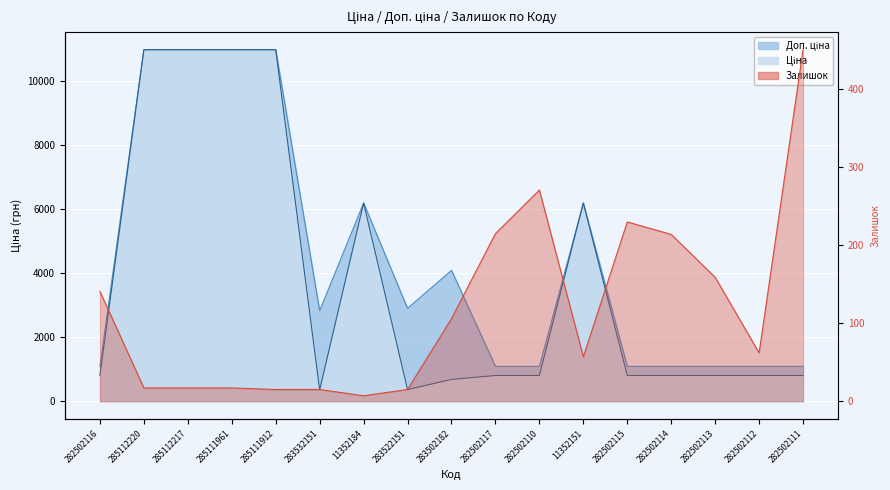

Reading left to right, extract all data points from this chart.

Ціна: 802.1	10964.4	10964.4	10964.4	10964.4	352.6	6182.6	362.1	680.4	802.1	802.1	6182.6	802.1	802.1	802.1	802.1	802.1
Доп. ціна: 1087.0	10964.4	10964.4	10964.4	10964.4	2821.2	6182.6	2896.6	4082.3	1087.0	1087.0	6182.6	1087.0	1087.0	1087.0	1087.0	1087.0
Залишок: 141.0	17.0	17.0	17.0	15.0	15.0	7.0	15.0	106.0	215.0	271.0	57.0	230.0	214.0	159.0	62.0	451.0